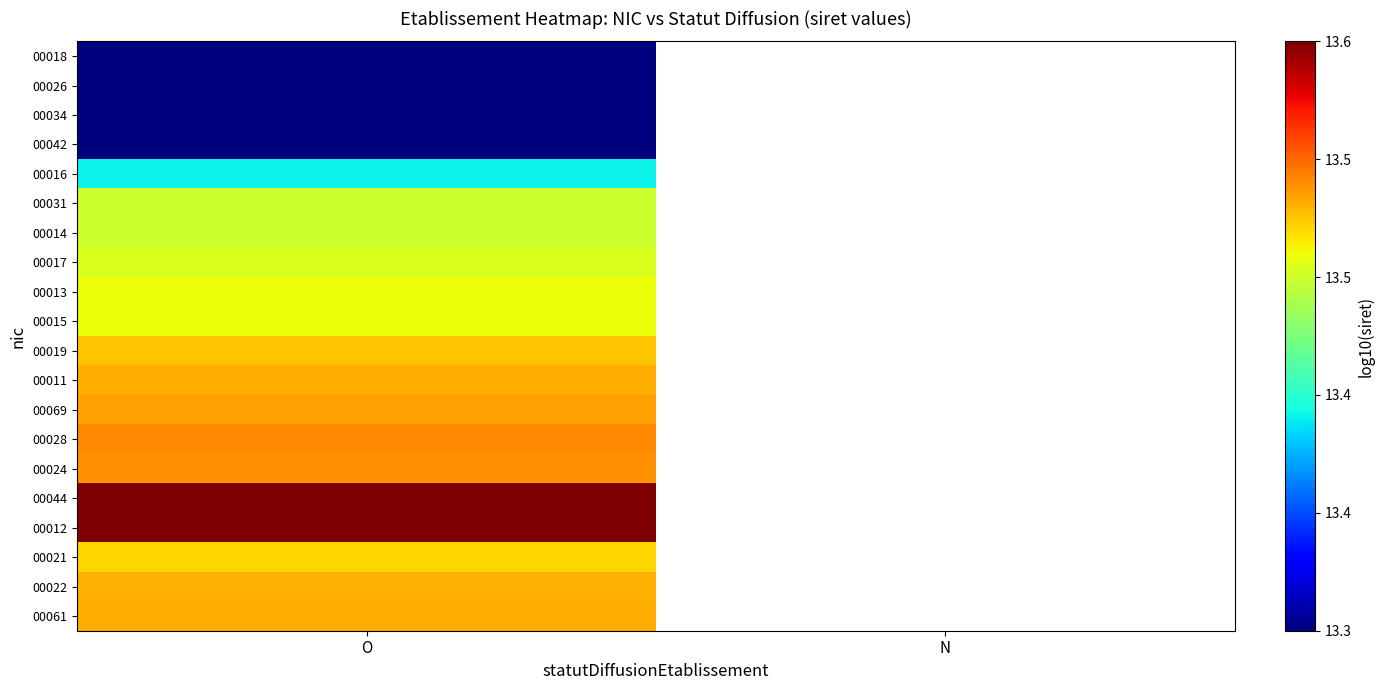

What is the smallest value displayed?

13.3